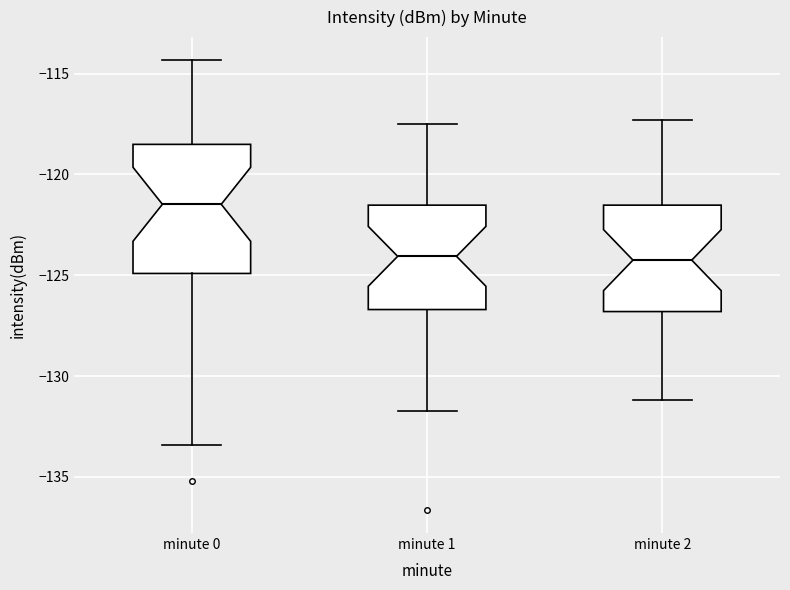

Reading left to right, transcribe this box plot: for each box, give where its median line is, the range the box spans, and where its two whiskers end, as read against the y-axis. The values are not printed on the chart, so give them approximately, as read against the axis.

minute 0: median -121.5, box -125.0 to -118.5, whiskers -133.5 to -114.5
minute 1: median -124.0, box -126.5 to -121.5, whiskers -132.0 to -117.5
minute 2: median -124.0, box -127.0 to -121.5, whiskers -131.0 to -117.5